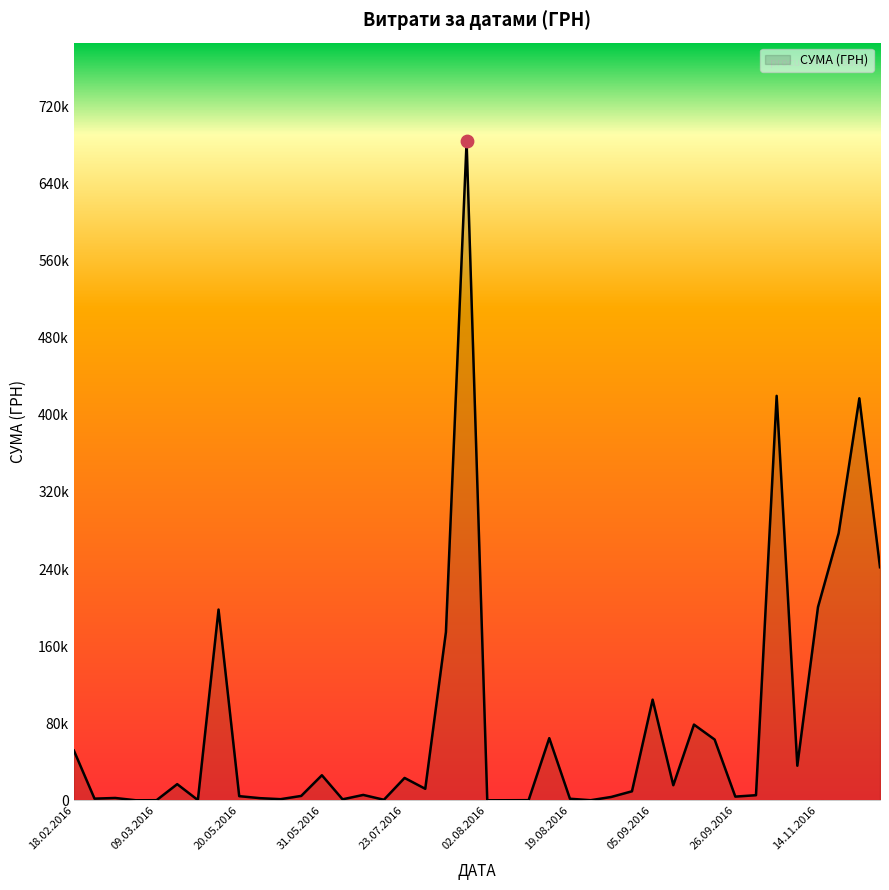

Is this an area chart (filled region under the line)?

Yes